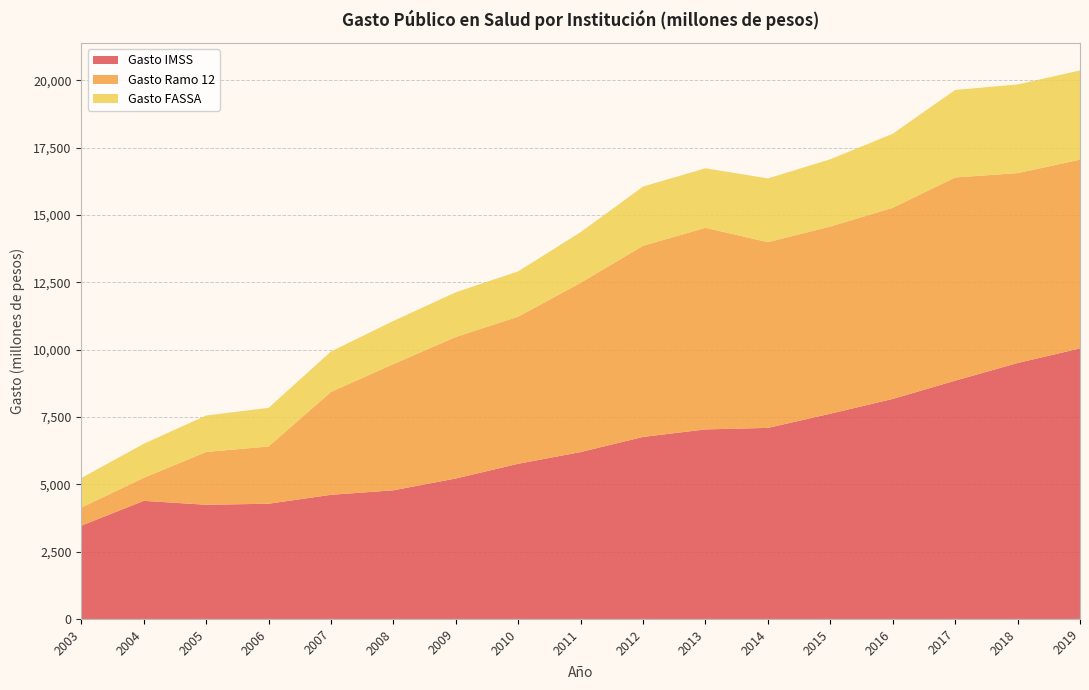

Reading left to right, what are all the values shown in this chart?

Gasto IMSS: 2003=3463.5	2004=4385.8	2005=4240.0	2006=4278.6	2007=4610.2	2008=4777.4	2009=5216.5	2010=5762.7	2011=6197.5	2012=6759.3	2013=7038.8	2014=7095.0	2015=7621.8	2016=8170.3	2017=8848.8	2018=9504.0	2019=10045.7
Gasto Ramo 12: 2003=671.2	2004=854.3	2005=1961.0	2006=2126.0	2007=3820.6	2008=4687.4	2009=5255.4	2010=5462.7	2011=6283.8	2012=7097.9	2013=7485.5	2014=6896.7	2015=6950.6	2016=7097.2	2017=7545.0	2018=7051.2	2019=7009.0
Gasto FASSA: 2003=1098.7	2004=1263.7	2005=1353.7	2006=1433.5	2007=1501.7	2008=1600.6	2009=1657.9	2010=1683.3	2011=1882.4	2012=2199.1	2013=2209.6	2014=2366.4	2015=2496.0	2016=2750.4	2017=3249.4	2018=3292.0	2019=3313.1